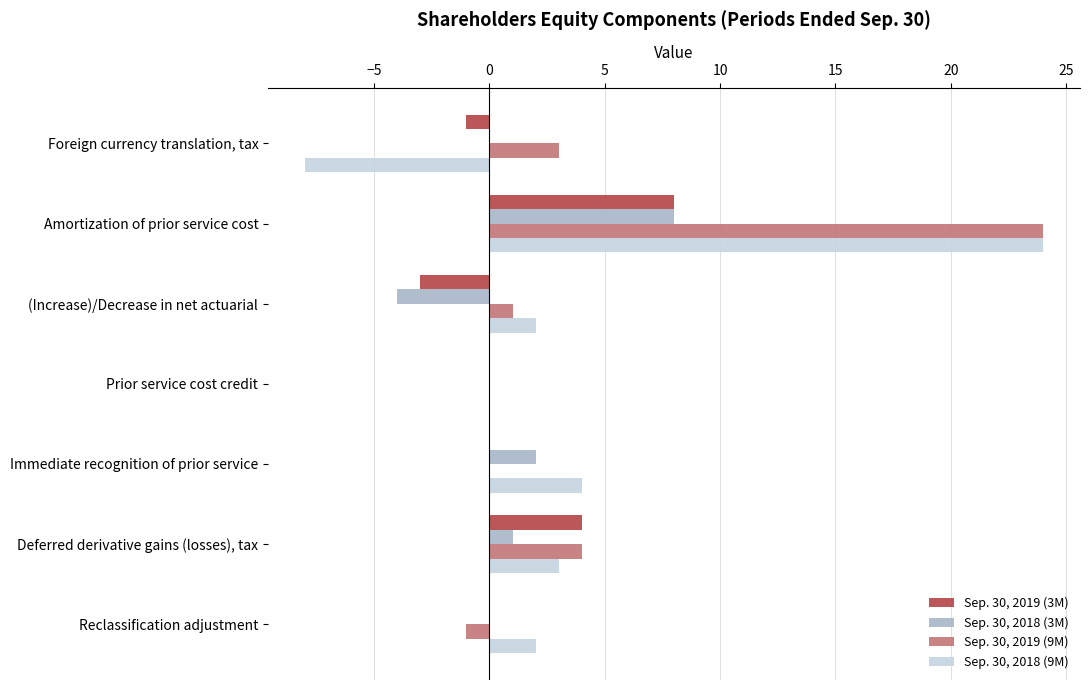

Is it true that Sep. 30, 2019 (9M) equals -15 at Prior service cost credit?

False